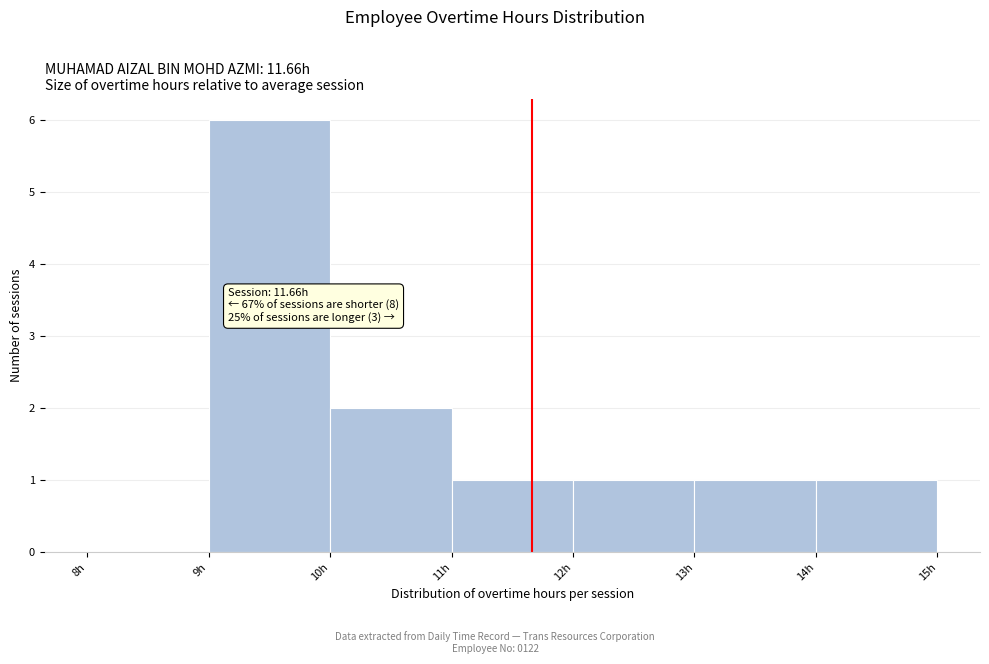

Over which range of the x-axis is the bar tallest?

9 to 10